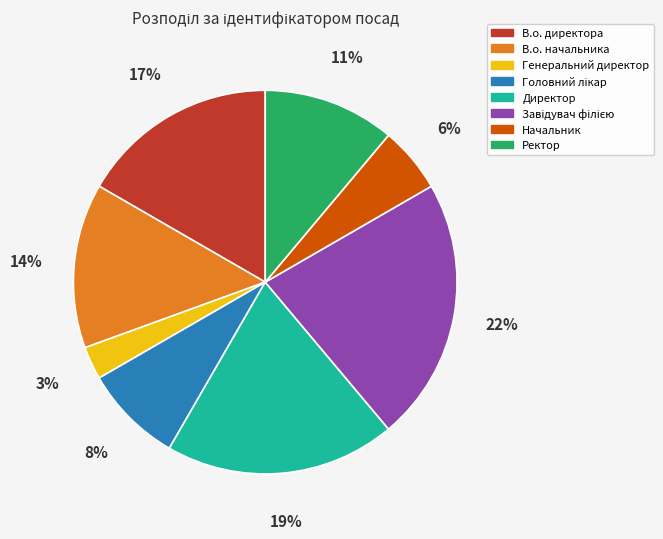

Is В.о. начальника the majority of the pie?

No